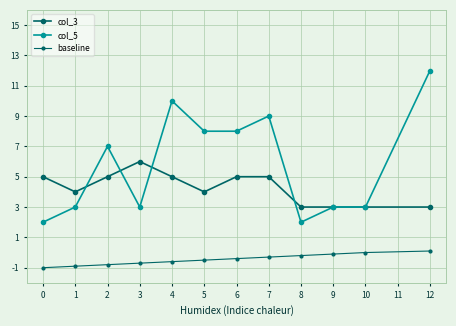

What is the sum of all col_3 values?

51.0